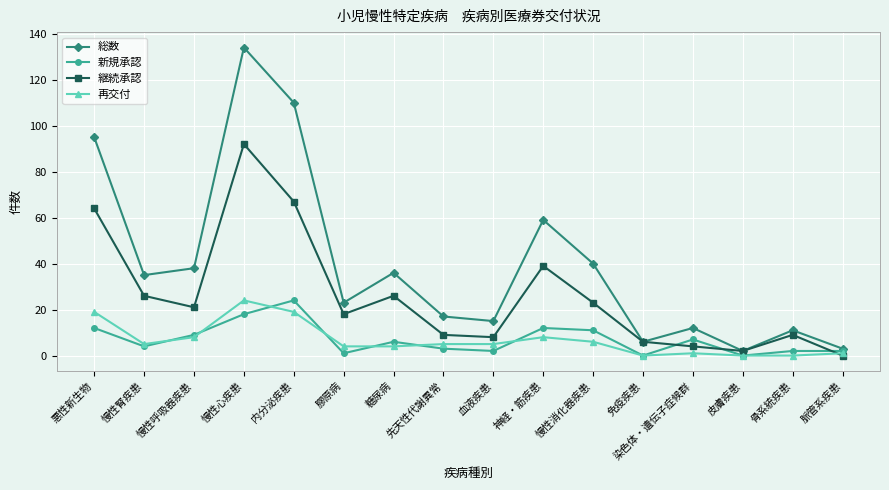

Which series changed the most between 慢性心疾患 and 染色体・遺伝子症候群?

総数